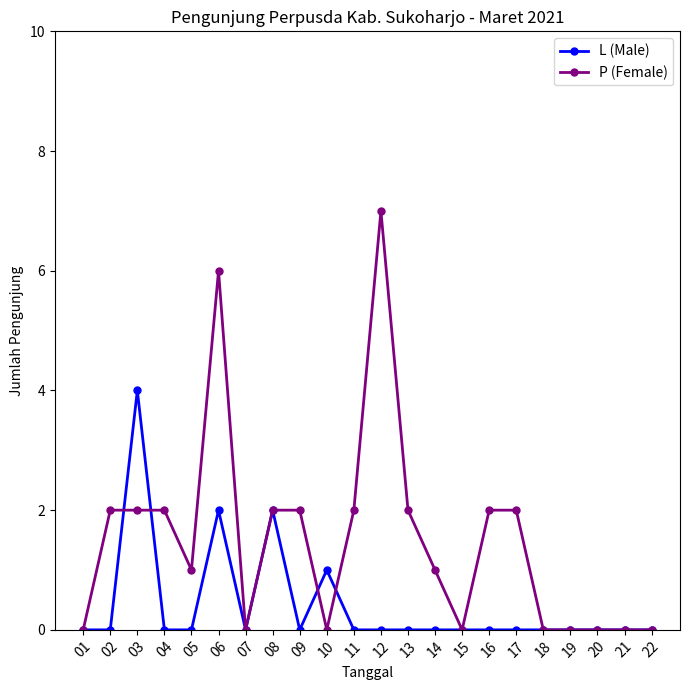

What is the difference between the maximum and second lowest values in the P (Female) series?

7